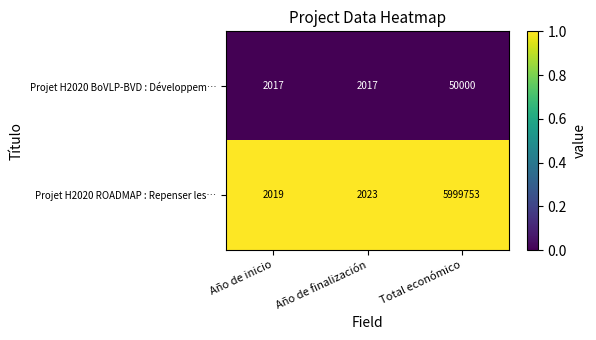

Reading left to right, transcribe all the data shown in this chart.

Projet H2020 BoVLP-BVD : Développem…: Año de inicio=2017	Año de finalización=2017	Total económico=50000
Projet H2020 ROADMAP : Repenser les…: Año de inicio=2019	Año de finalización=2023	Total económico=5999753